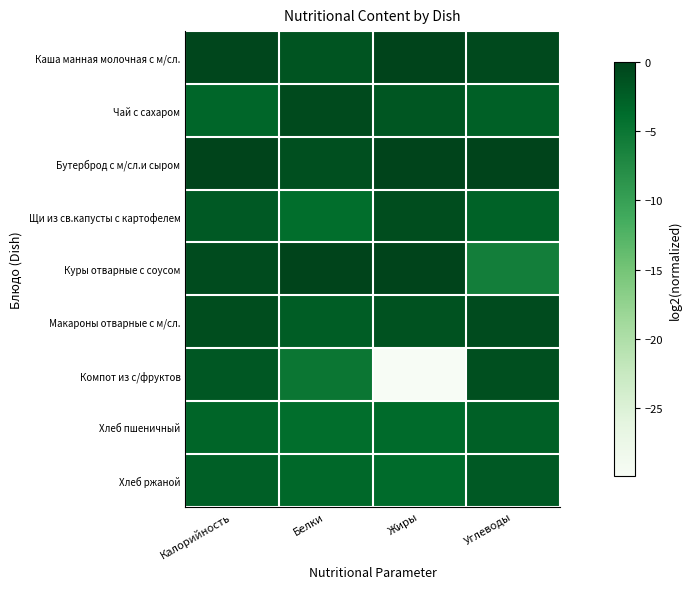

How many series are shown in this chart?

9